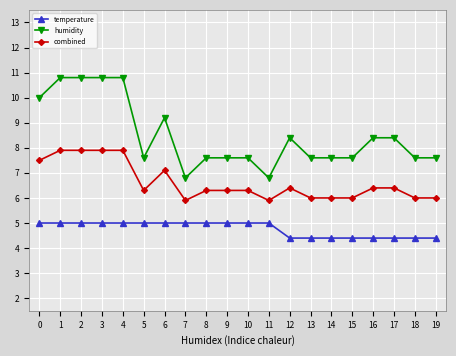

What is the highest value of the temperature series?

5.0